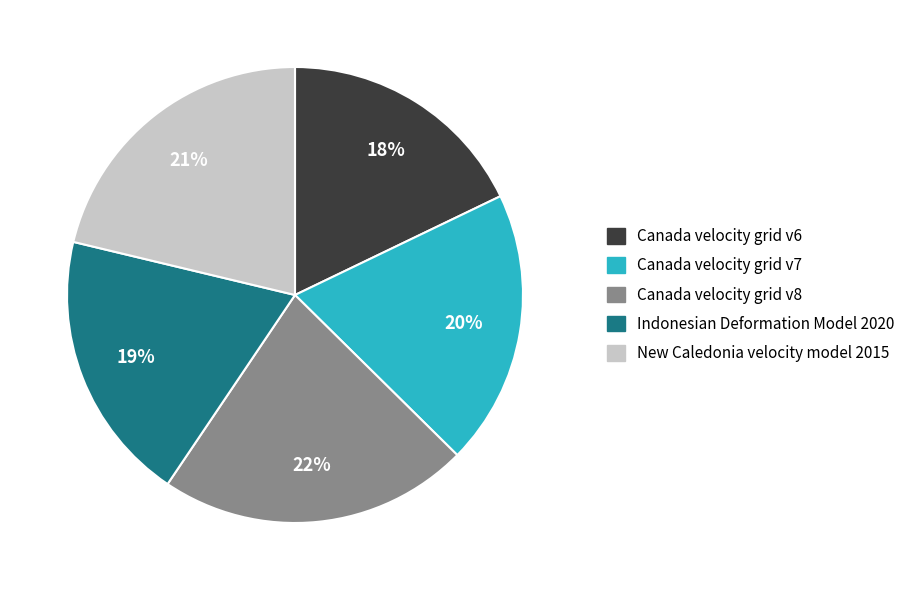

True or false: Canada velocity grid v6 accounts for 18% of the total.

True